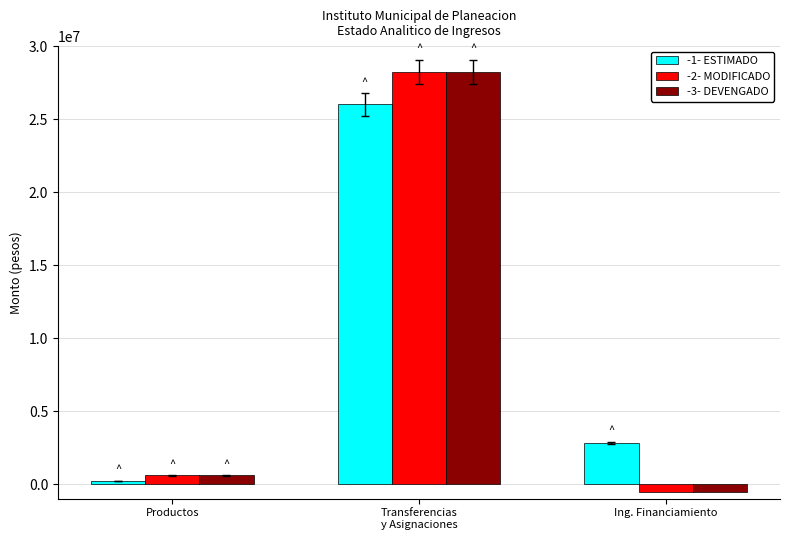

Which category has the lowest value across all series?

Ing. Financiamiento